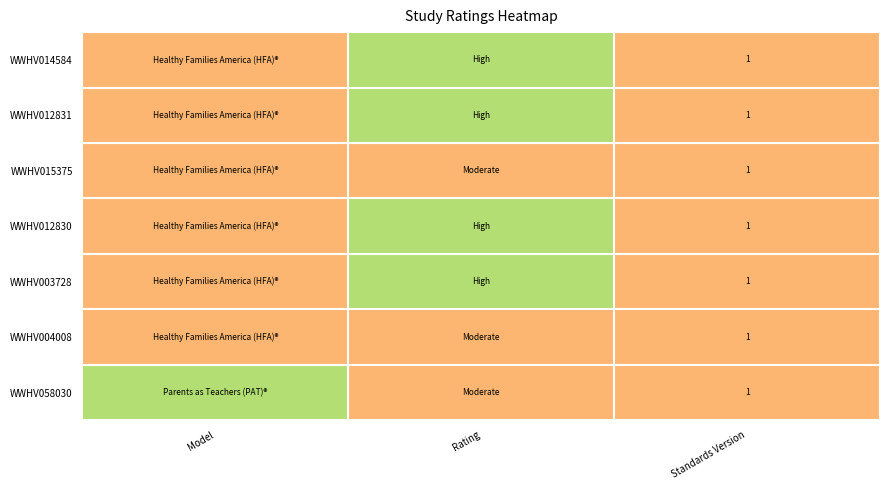

Is it true that WWHV004008 equals 1 at Standards Version?

True